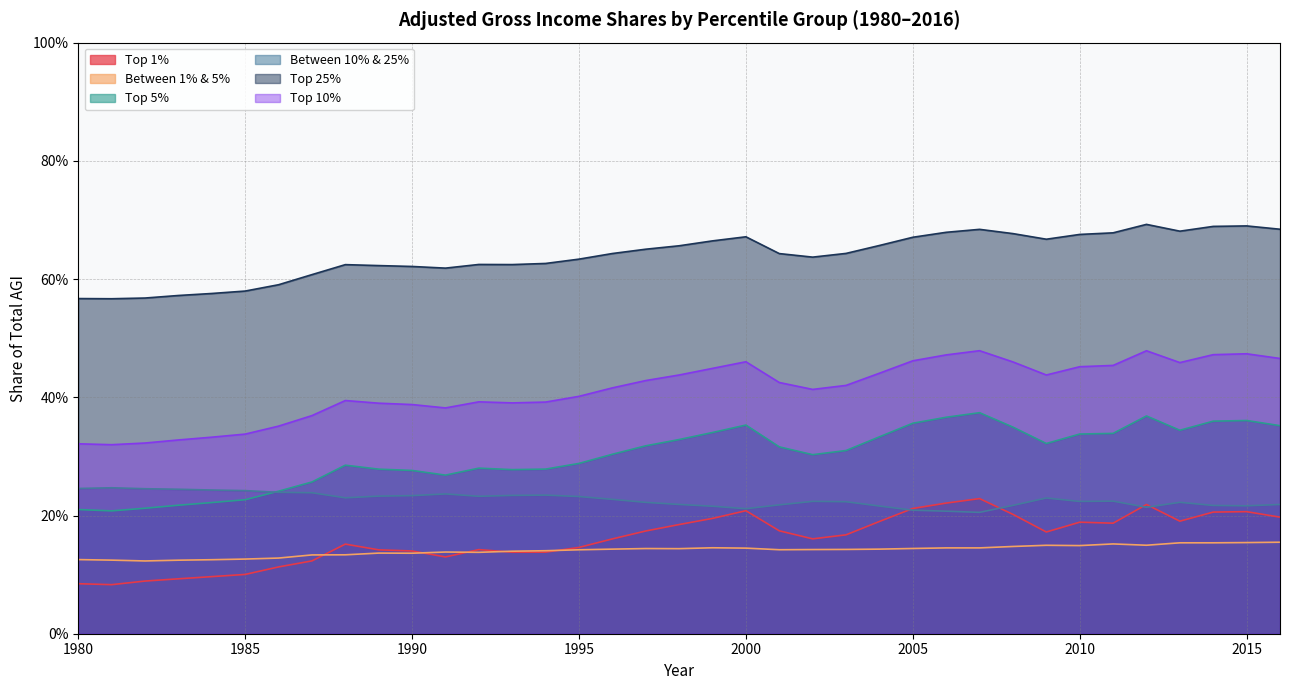

Reading left to right, what are all the values shown in this chart?

Top 1%: 1980=0.1	1981=0.1	1982=0.1	1983=0.1	1984=0.1	1985=0.1	1986=0.1	1987=0.1	1988=0.2	1989=0.1	1990=0.1	1991=0.1	1992=0.1	1993=0.1	1994=0.1	1995=0.1	1996=0.2	1997=0.2	1998=0.2	1999=0.2	2000=0.2	2001=0.2	2002=0.2	2003=0.2	2004=0.2	2005=0.2	2006=0.2	2007=0.2	2008=0.2	2009=0.2	2010=0.2	2011=0.2	2012=0.2	2013=0.2	2014=0.2	2015=0.2	2016=0.2
Between 1% & 5%: 1980=0.1	1981=0.1	1982=0.1	1983=0.1	1984=0.1	1985=0.1	1986=0.1	1987=0.1	1988=0.1	1989=0.1	1990=0.1	1991=0.1	1992=0.1	1993=0.1	1994=0.1	1995=0.1	1996=0.1	1997=0.1	1998=0.1	1999=0.1	2000=0.1	2001=0.1	2002=0.1	2003=0.1	2004=0.1	2005=0.1	2006=0.1	2007=0.1	2008=0.1	2009=0.1	2010=0.1	2011=0.2	2012=0.1	2013=0.2	2014=0.2	2015=0.2	2016=0.2
Top 5%: 1980=0.2	1981=0.2	1982=0.2	1983=0.2	1984=0.2	1985=0.2	1986=0.2	1987=0.3	1988=0.3	1989=0.3	1990=0.3	1991=0.3	1992=0.3	1993=0.3	1994=0.3	1995=0.3	1996=0.3	1997=0.3	1998=0.3	1999=0.3	2000=0.4	2001=0.3	2002=0.3	2003=0.3	2004=0.3	2005=0.4	2006=0.4	2007=0.4	2008=0.3	2009=0.3	2010=0.3	2011=0.3	2012=0.4	2013=0.3	2014=0.4	2015=0.4	2016=0.4
Between 10% & 25%: 1980=0.2	1981=0.2	1982=0.2	1983=0.2	1984=0.2	1985=0.2	1986=0.2	1987=0.2	1988=0.2	1989=0.2	1990=0.2	1991=0.2	1992=0.2	1993=0.2	1994=0.2	1995=0.2	1996=0.2	1997=0.2	1998=0.2	1999=0.2	2000=0.2	2001=0.2	2002=0.2	2003=0.2	2004=0.2	2005=0.2	2006=0.2	2007=0.2	2008=0.2	2009=0.2	2010=0.2	2011=0.2	2012=0.2	2013=0.2	2014=0.2	2015=0.2	2016=0.2
Top 25%: 1980=0.6	1981=0.6	1982=0.6	1983=0.6	1984=0.6	1985=0.6	1986=0.6	1987=0.6	1988=0.6	1989=0.6	1990=0.6	1991=0.6	1992=0.6	1993=0.6	1994=0.6	1995=0.6	1996=0.6	1997=0.7	1998=0.7	1999=0.7	2000=0.7	2001=0.6	2002=0.6	2003=0.6	2004=0.7	2005=0.7	2006=0.7	2007=0.7	2008=0.7	2009=0.7	2010=0.7	2011=0.7	2012=0.7	2013=0.7	2014=0.7	2015=0.7	2016=0.7
Top 10%: 1980=0.3	1981=0.3	1982=0.3	1983=0.3	1984=0.3	1985=0.3	1986=0.4	1987=0.4	1988=0.4	1989=0.4	1990=0.4	1991=0.4	1992=0.4	1993=0.4	1994=0.4	1995=0.4	1996=0.4	1997=0.4	1998=0.4	1999=0.4	2000=0.5	2001=0.4	2002=0.4	2003=0.4	2004=0.4	2005=0.5	2006=0.5	2007=0.5	2008=0.5	2009=0.4	2010=0.5	2011=0.5	2012=0.5	2013=0.5	2014=0.5	2015=0.5	2016=0.5